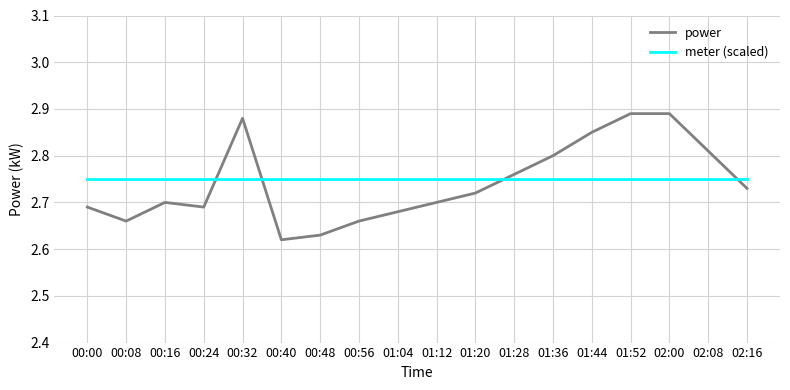

Which series has the largest range (max minus min)?

power